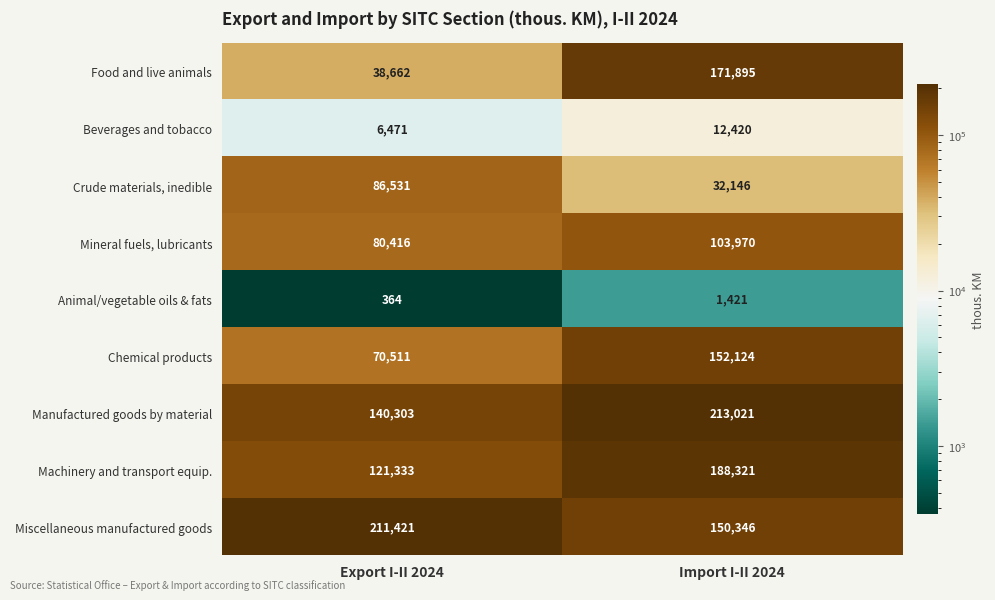

What is the difference between the Crude materials, inedible values at Import I-II 2024 and Export I-II 2024?

54385